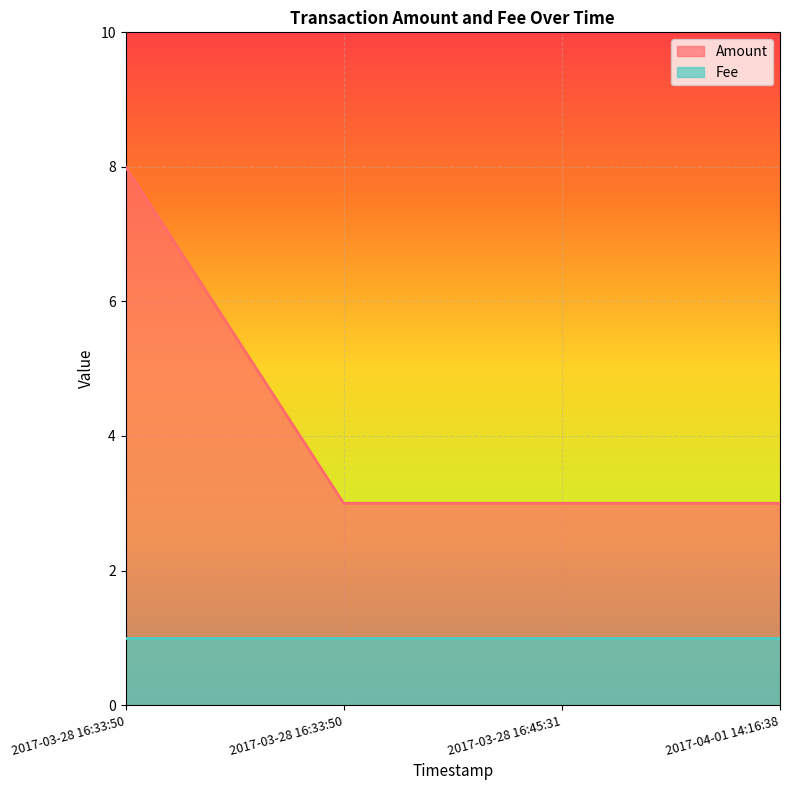

What is the label of the 1st point from the right?

2017-04-01 14:16:38